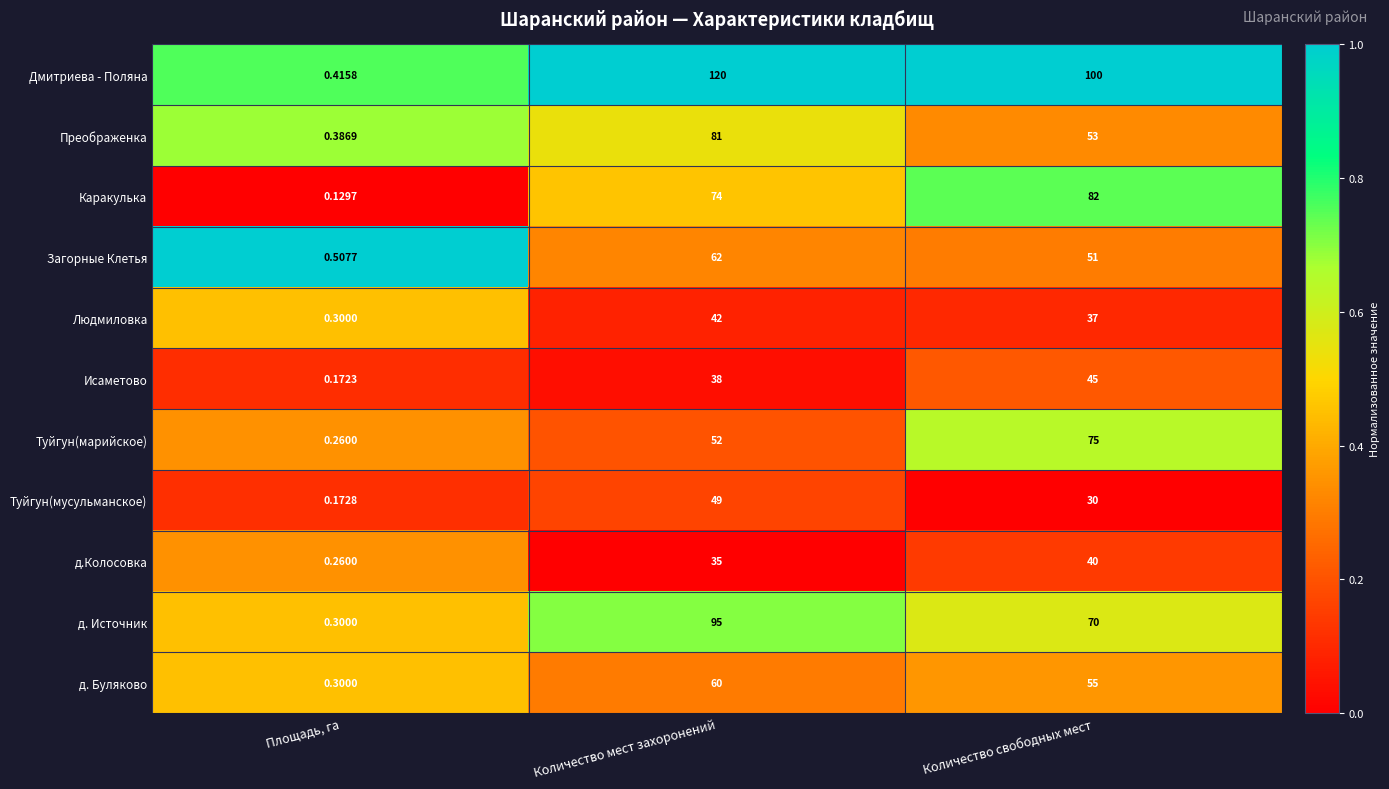

List the labels in order of Преображенка value, smallest first.

Площадь, га, Количество свободных мест, Количество мест захоронений